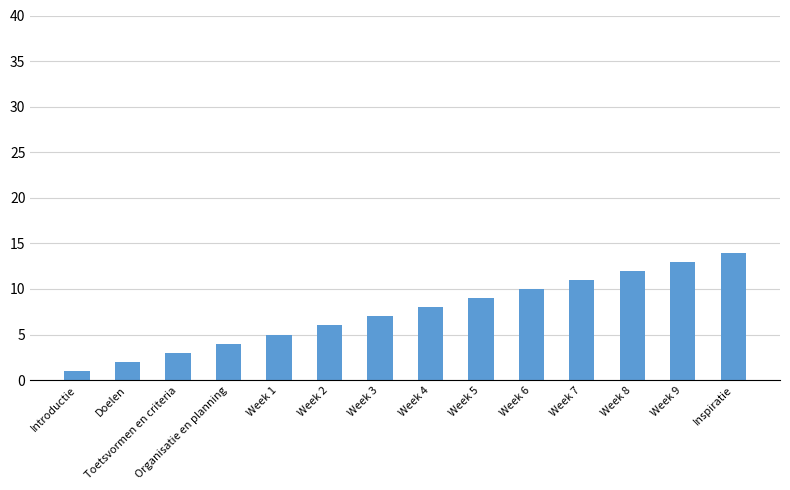

True or false: the data shows 1 at Introductie.

True